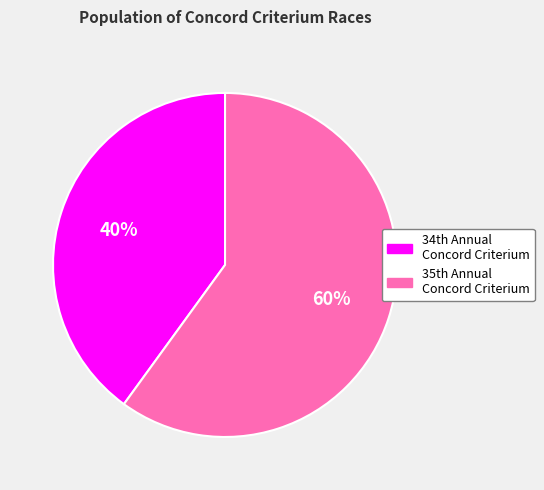

What is the largest slice in the pie chart?

35th Annual Concord Criterium